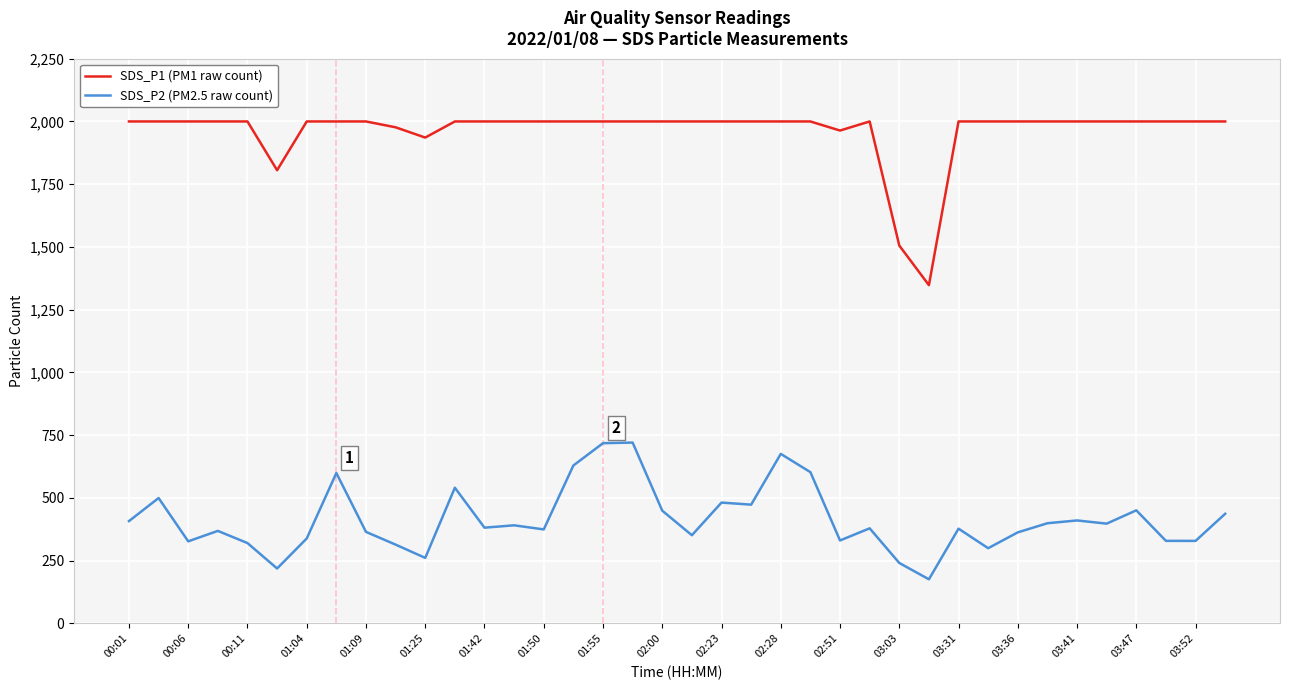

Which series has the largest total across all categories?

SDS_P1 (PM1 raw count)